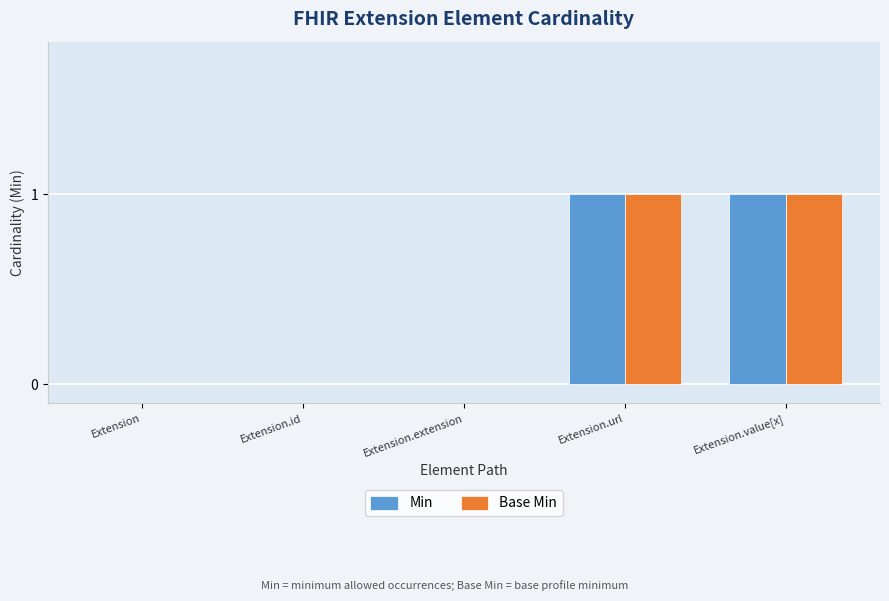

Is it true that Min equals 0 at Extension?

True